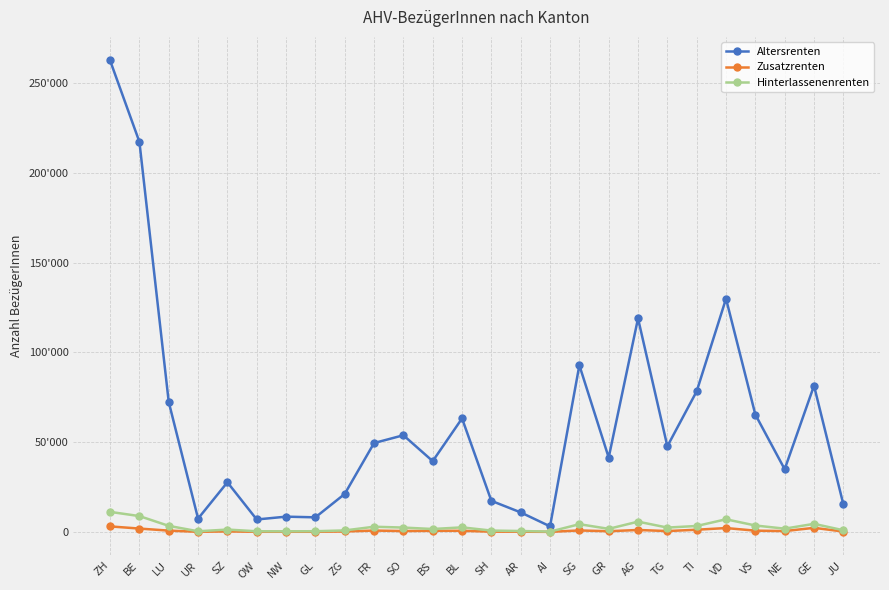

What is the label of the 17th point from the left?

SG